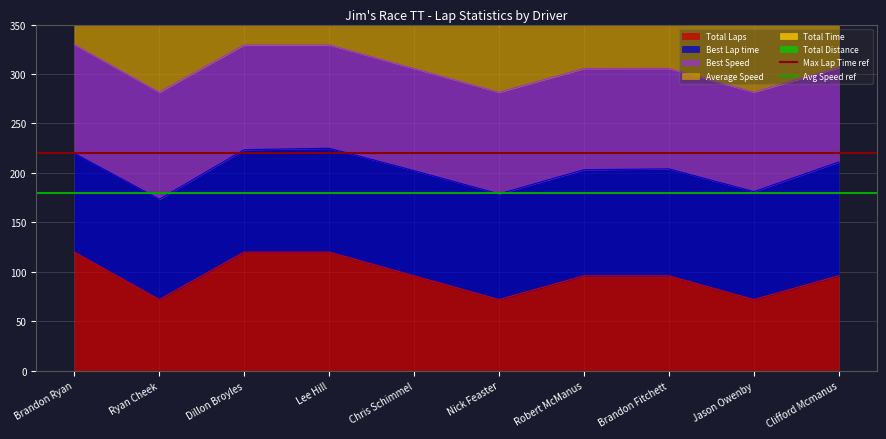

The Max Lap Time ref series shows 64 at Ryan Cheek. True or false?

False